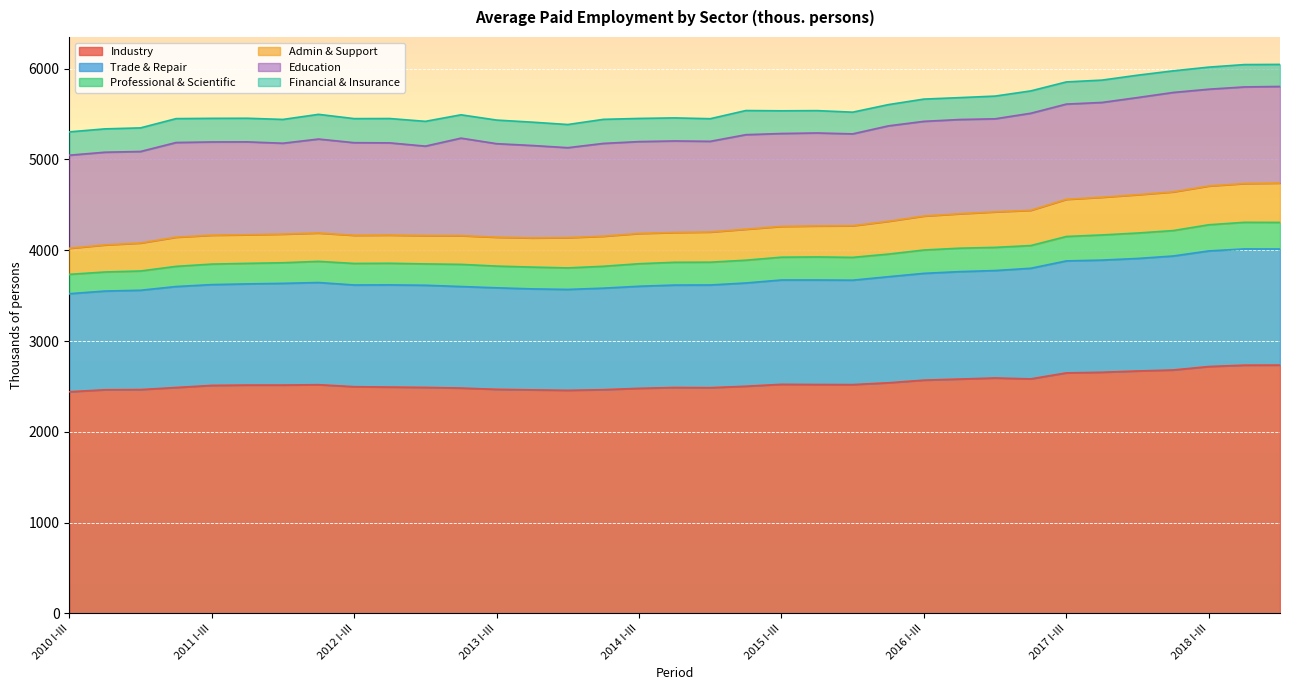

What is the lowest value of the Professional & Scientific series?

210